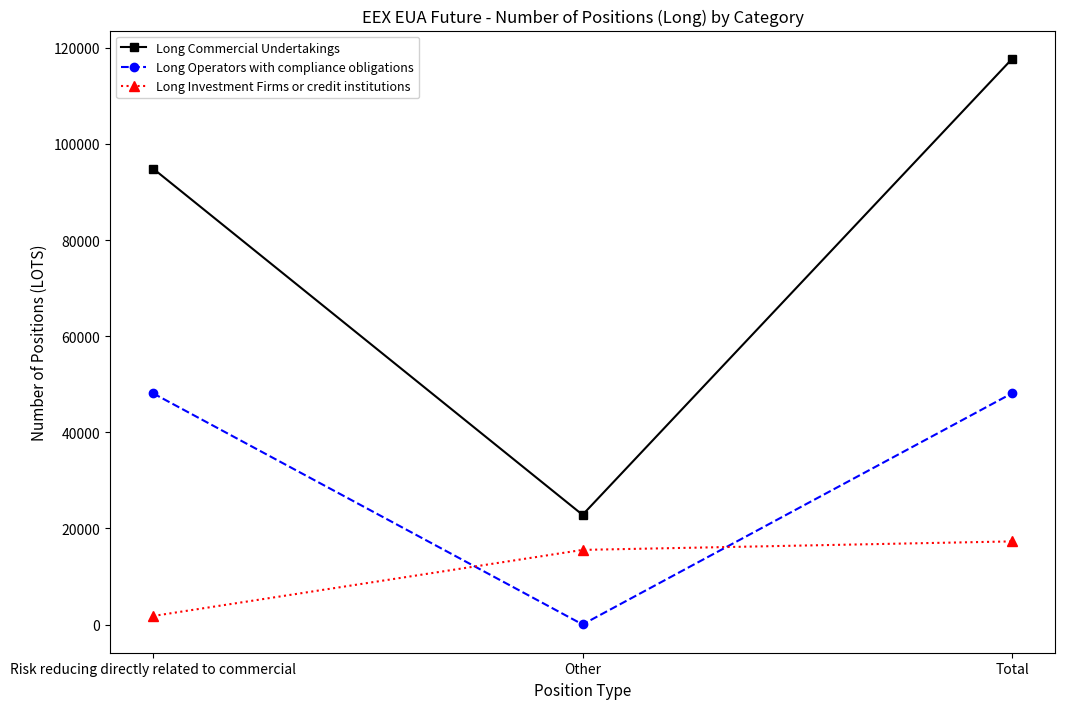

Which category has the lowest value in the Long Operators with compliance obligations series?

Other